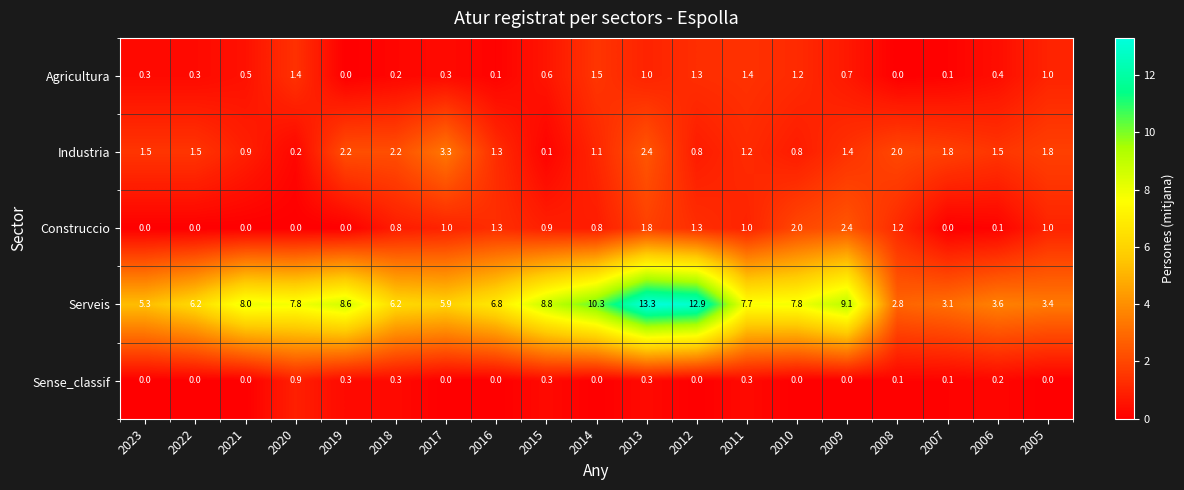

At 2011, list the series in order from smallest to largest.

Sense_classif, Construccio, Industria, Agricultura, Serveis